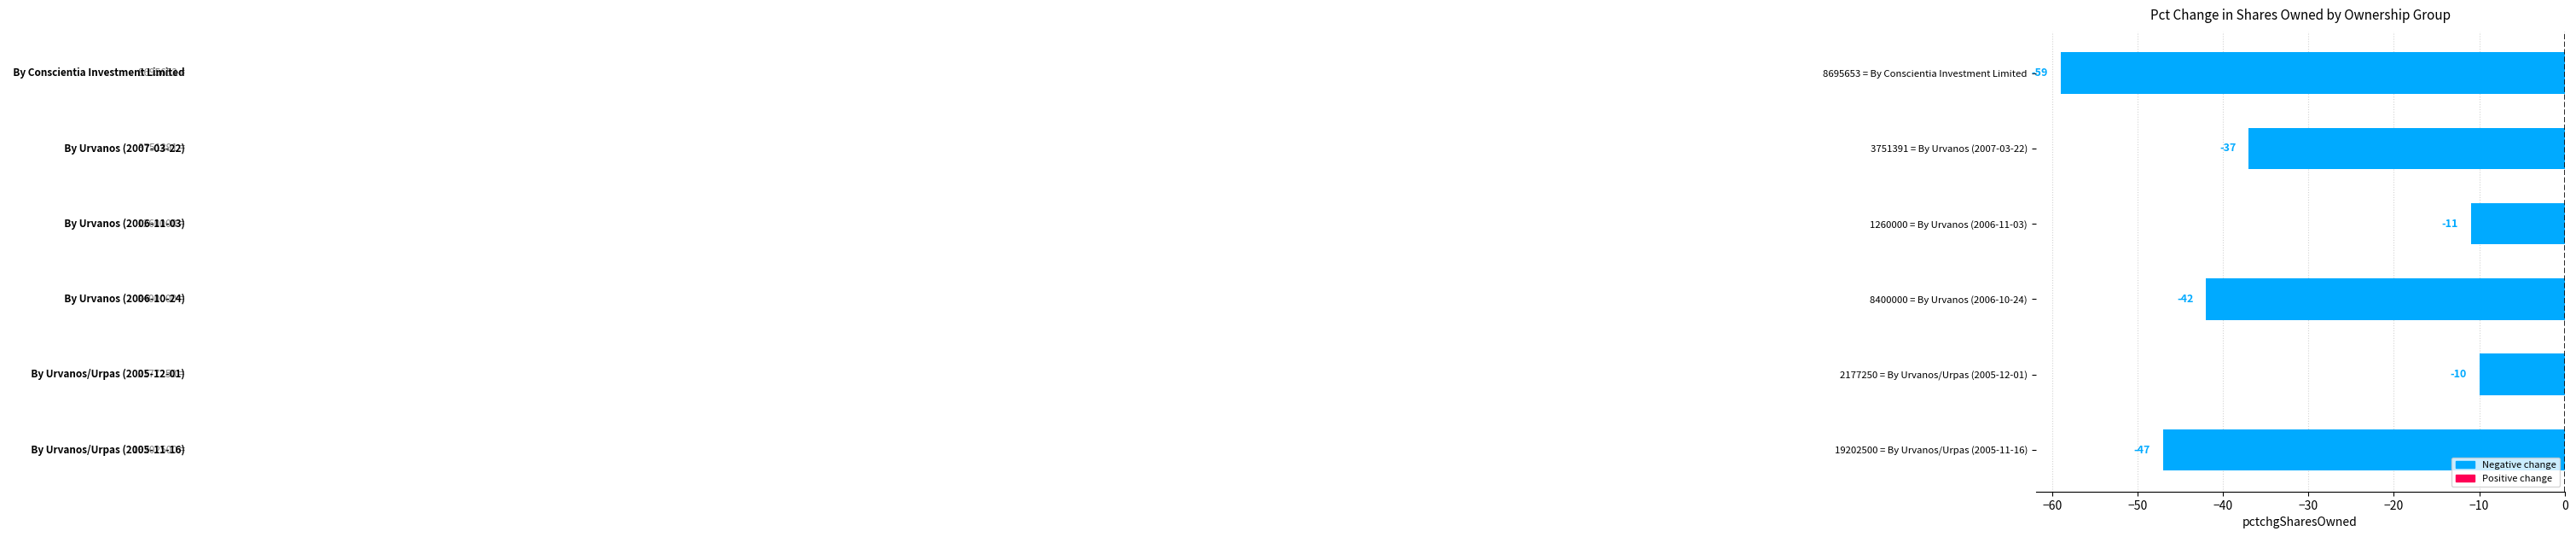

Is it true that the value at 8695653 = By Conscientia Investment Limited is -59?

True